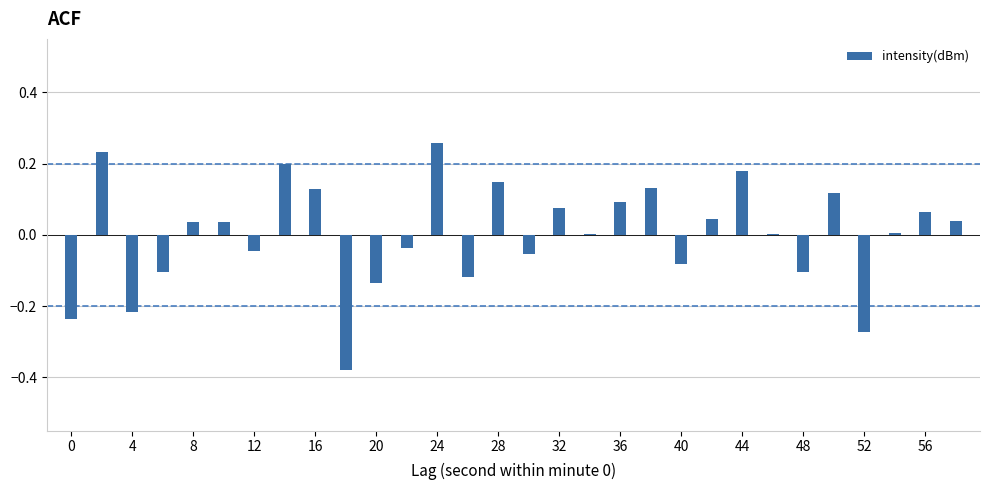

What is the smallest value displayed?

-0.4